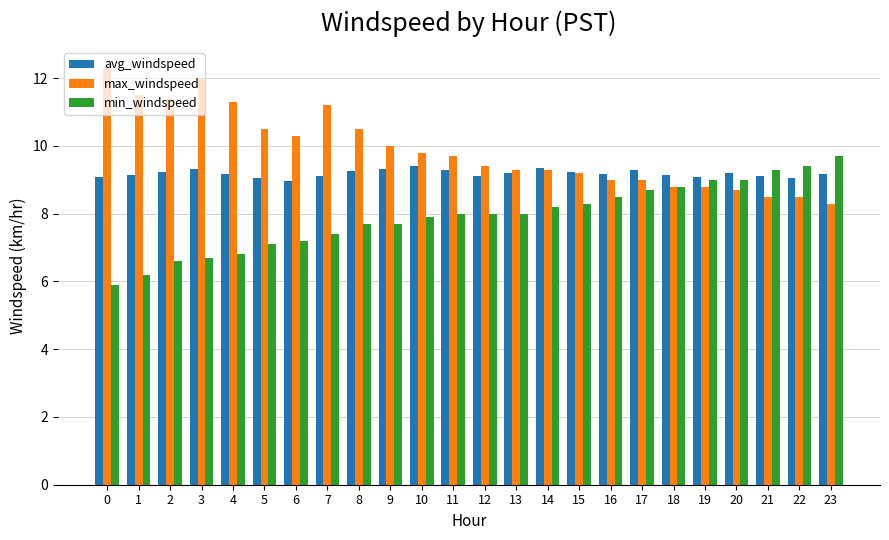

What is the difference between the maximum and minimum values in the min_windspeed series?

3.8